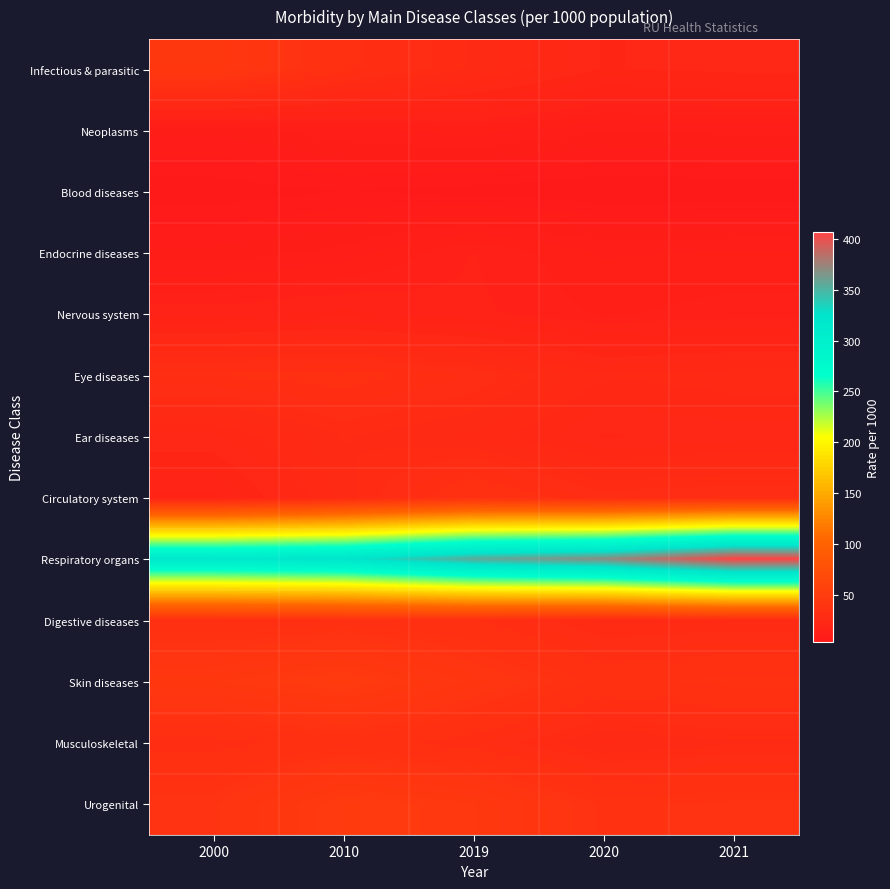

Which category has the lowest value across all series?

2020